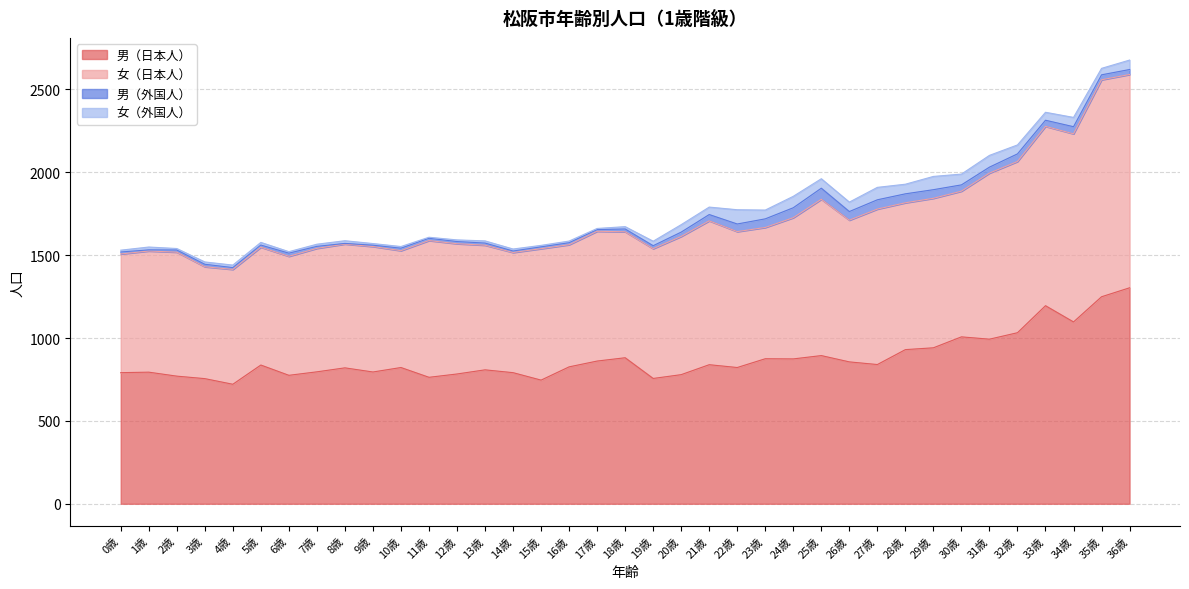

What are all the series names shown in the legend?

男（日本人）, 女（日本人）, 男（外国人）, 女（外国人）